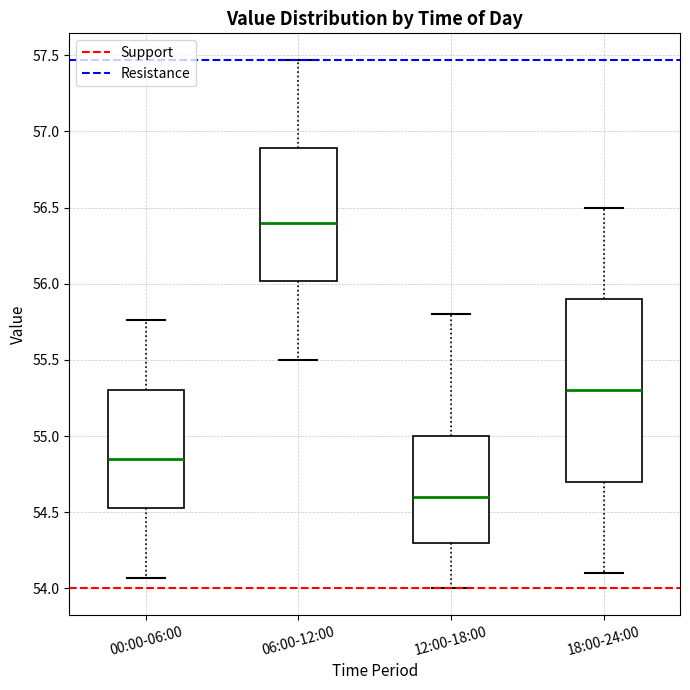

Which box's median line is the lowest?

12:00-18:00